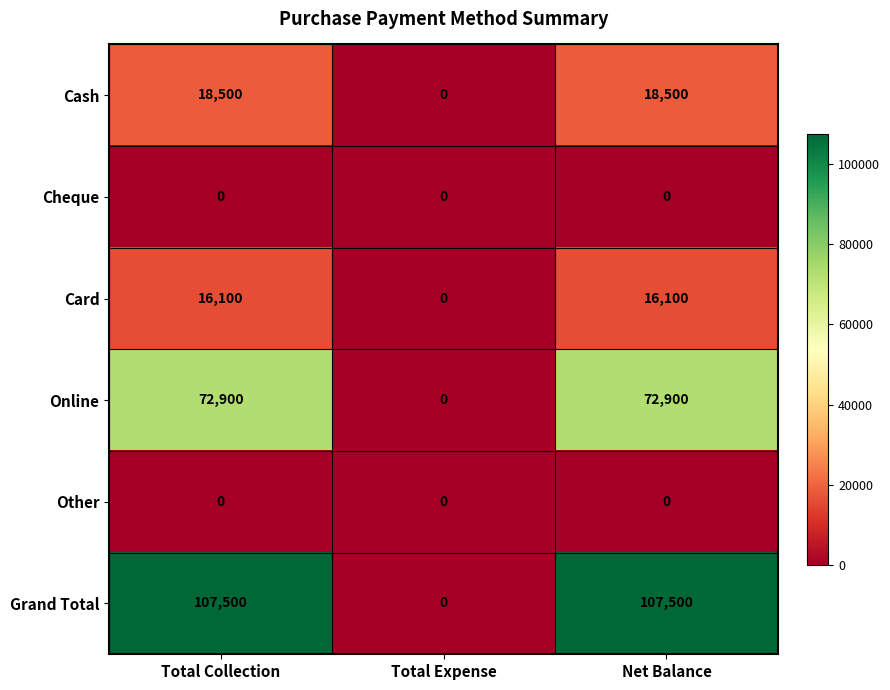

Is it true that Grand Total equals 107500 at Total Collection?

True